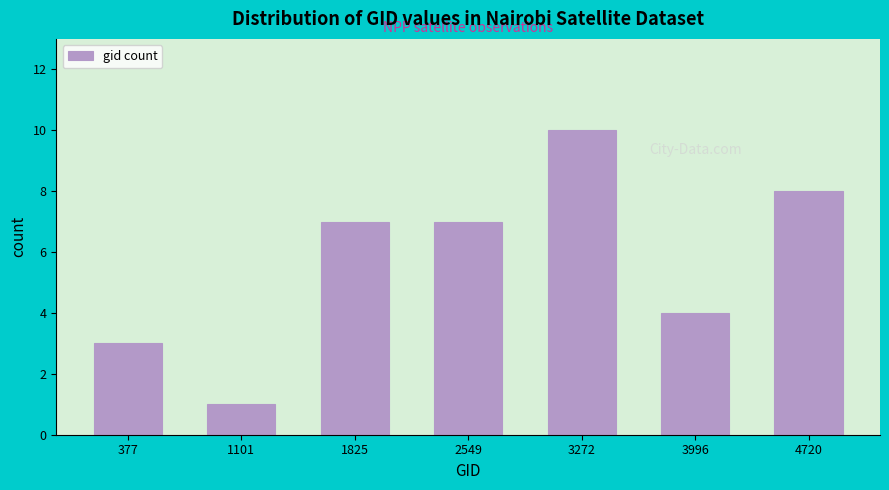

Reading left to right, list all the values displayed in this chart.

377=3	1101=1	1825=7	2549=7	3272=10	3996=4	4720=8